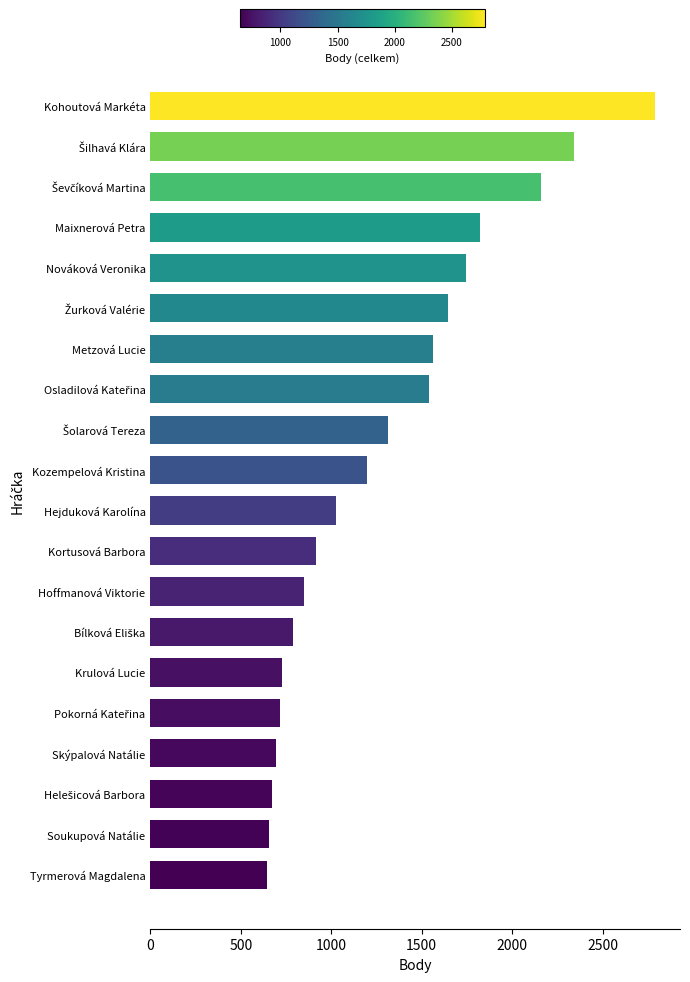

The value at Kohoutová Markéta is 2789. True or false?

True